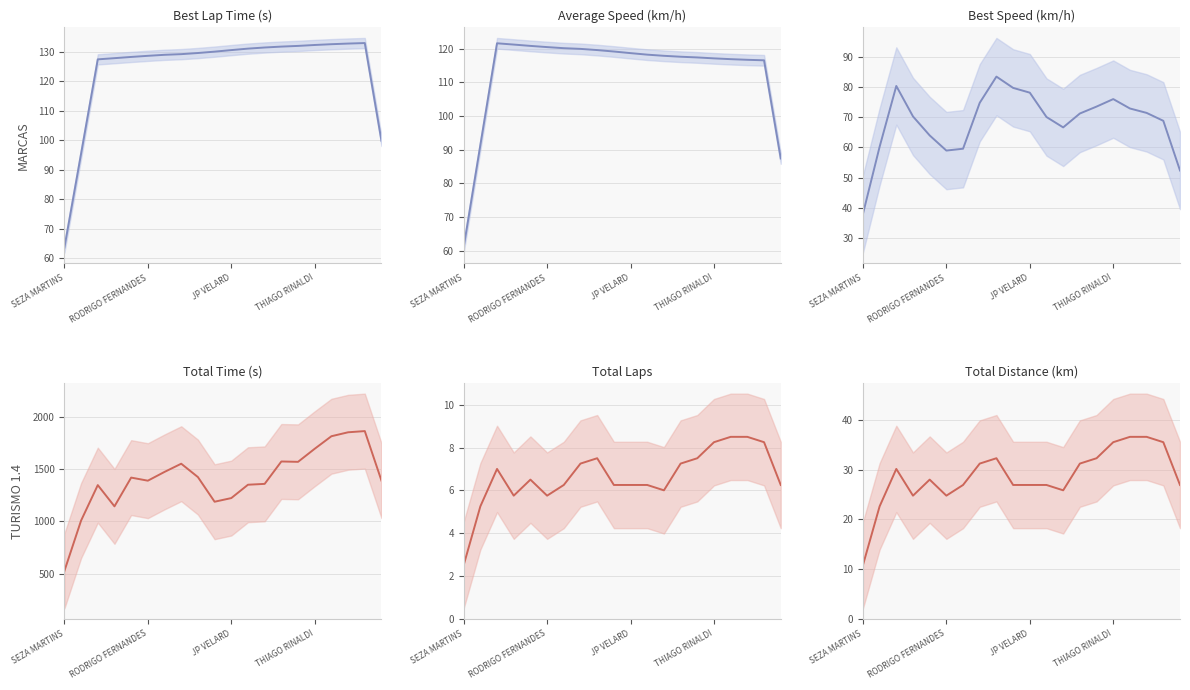

Which series changed the most between JP VELARD and 11?

Best Speed (mean)